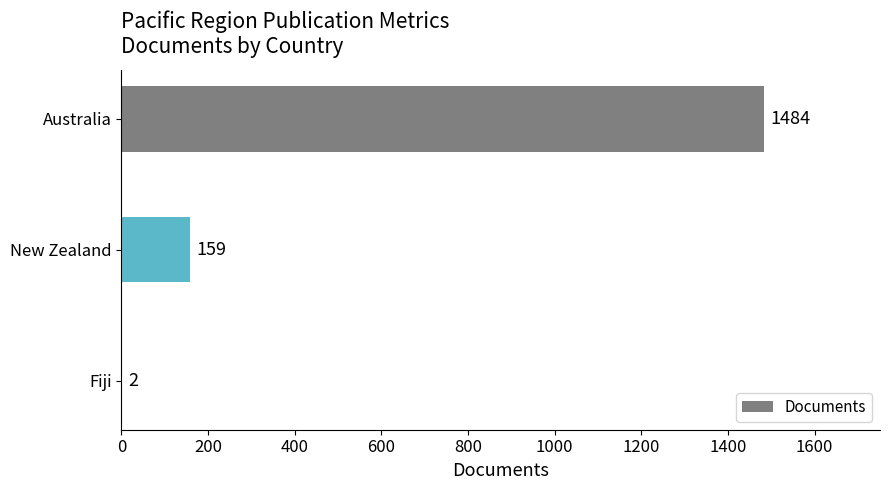

How many categories are shown in the chart?

3